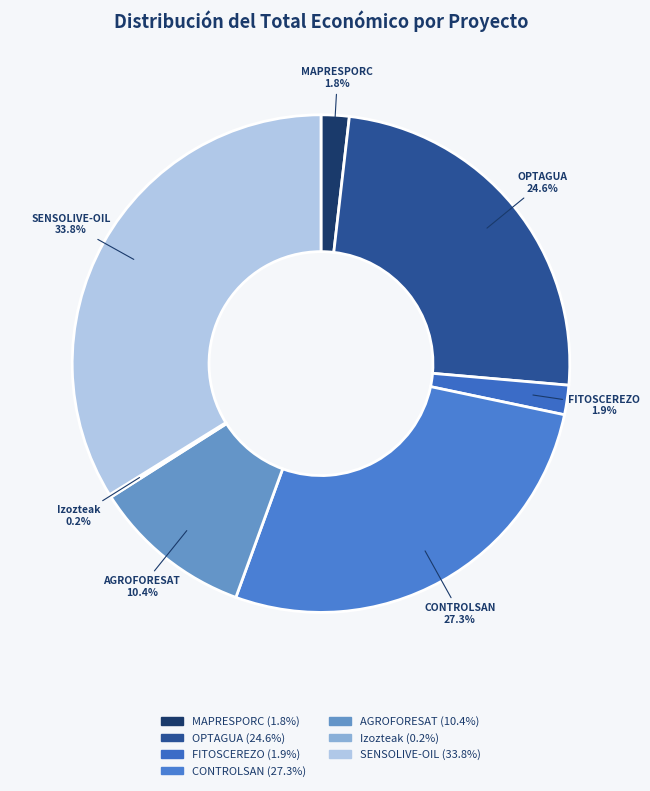

How much of the chart is everything except CONTROLSAN?

72.7%